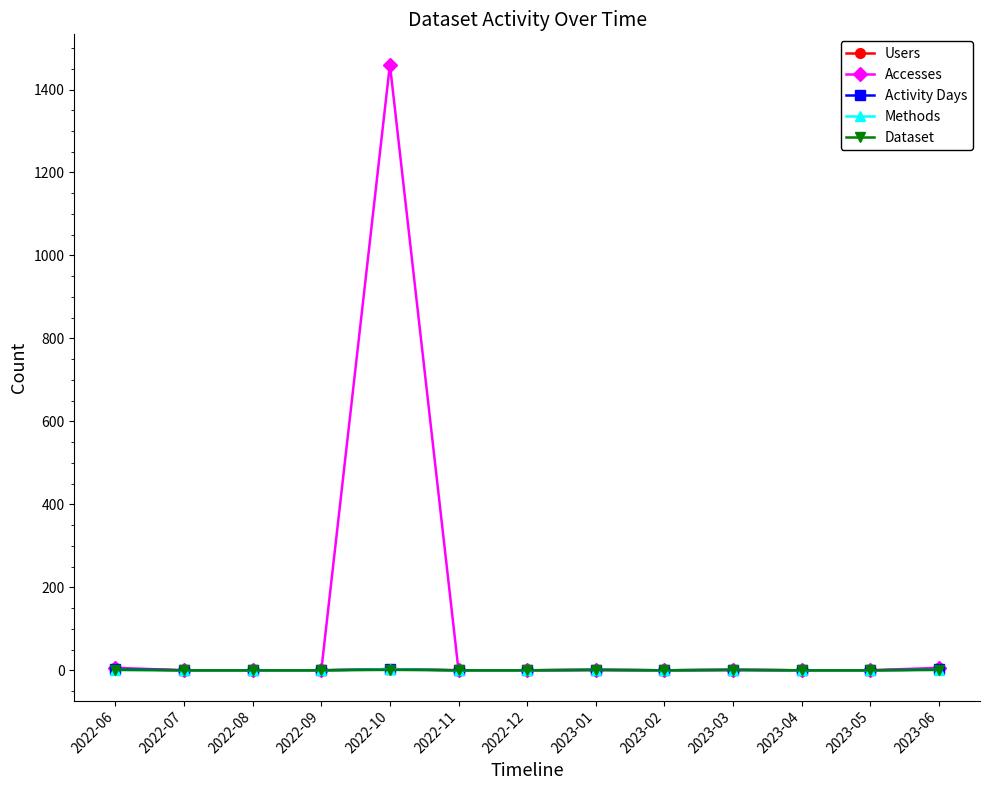

The value of Methods at 2023-06 is 0. True or false?

False